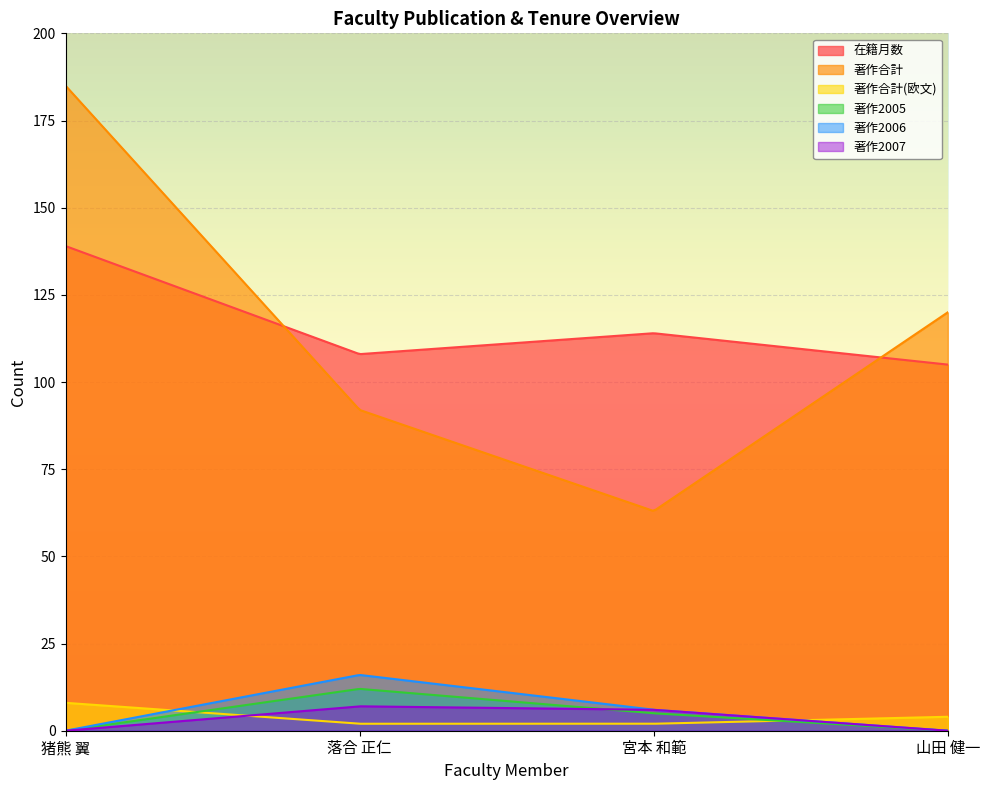

What is the total value across all series at 落合 正仁?

237